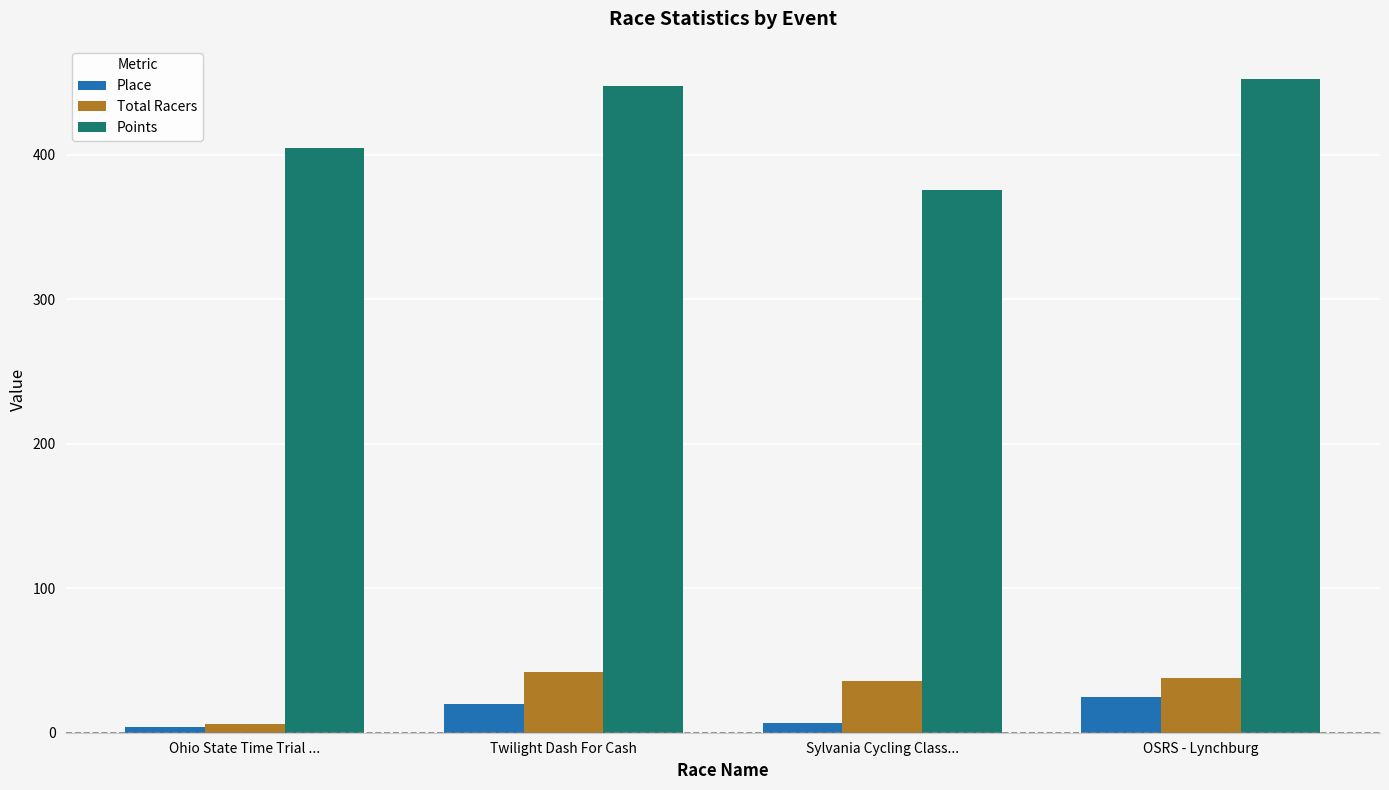

What is the label of the 2nd bar from the left?

Twilight Dash For Cash